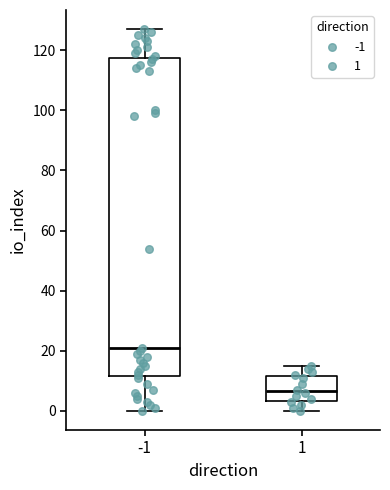

Where does the lower whisker of the box at x = 1 end on the y-axis? The values are not printed on the chart, so give them approximately, as read against the axis.

0